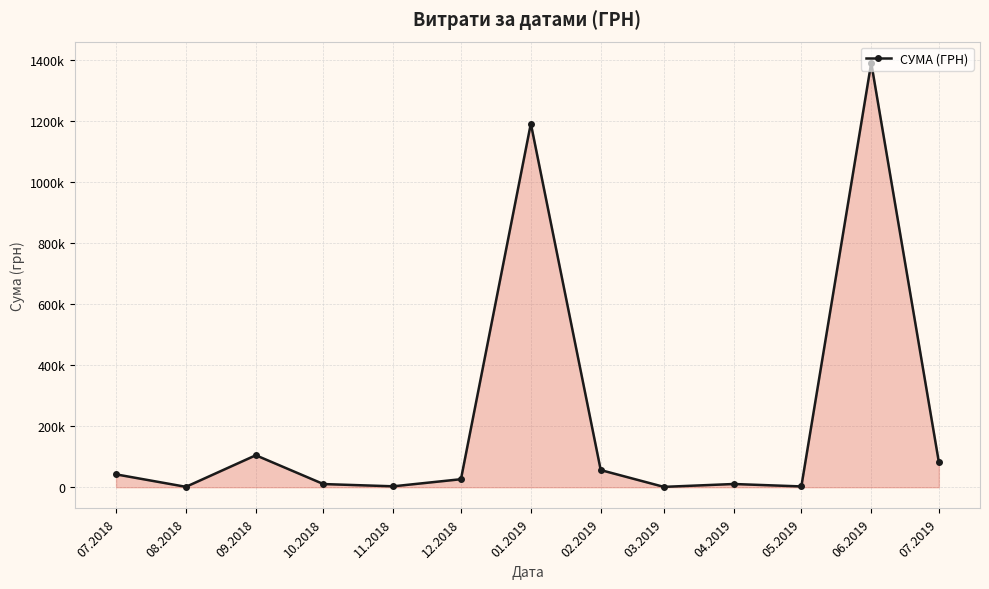

True or false: the data shows 15868.9 at 07.2018.

False